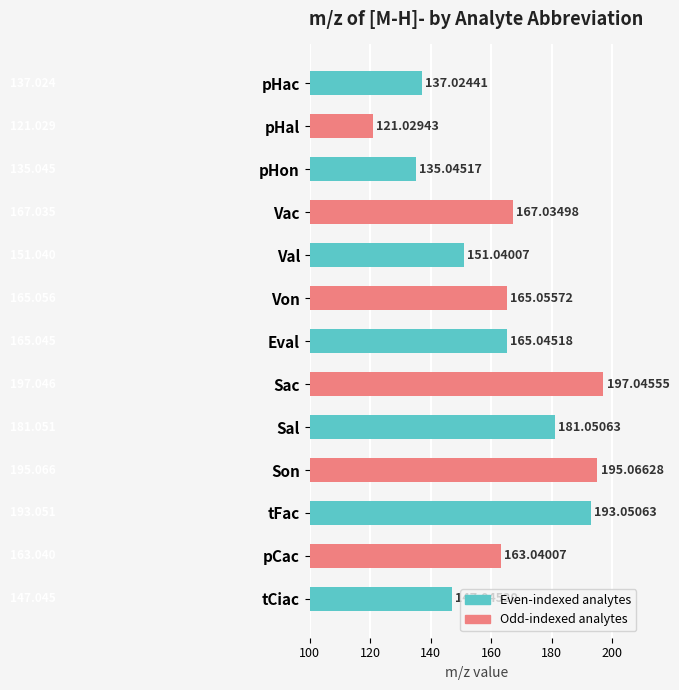

What is the average value?

162.9